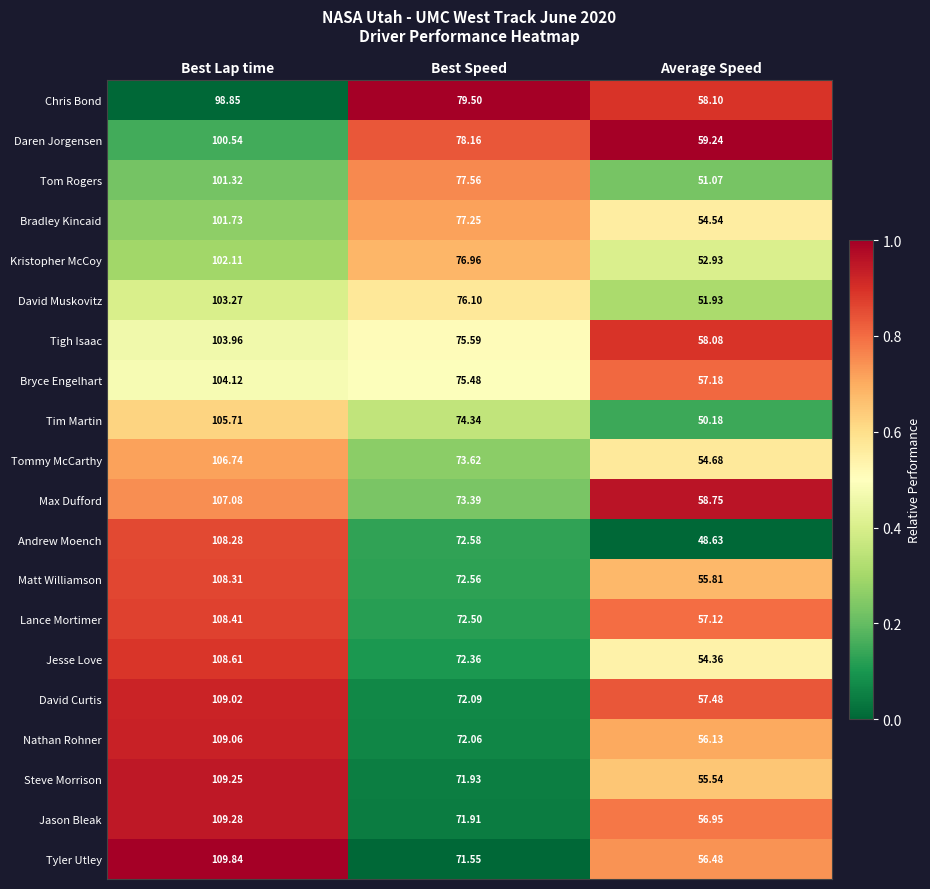

At which label does Lance Mortimer first exceed 72?

Best Lap time